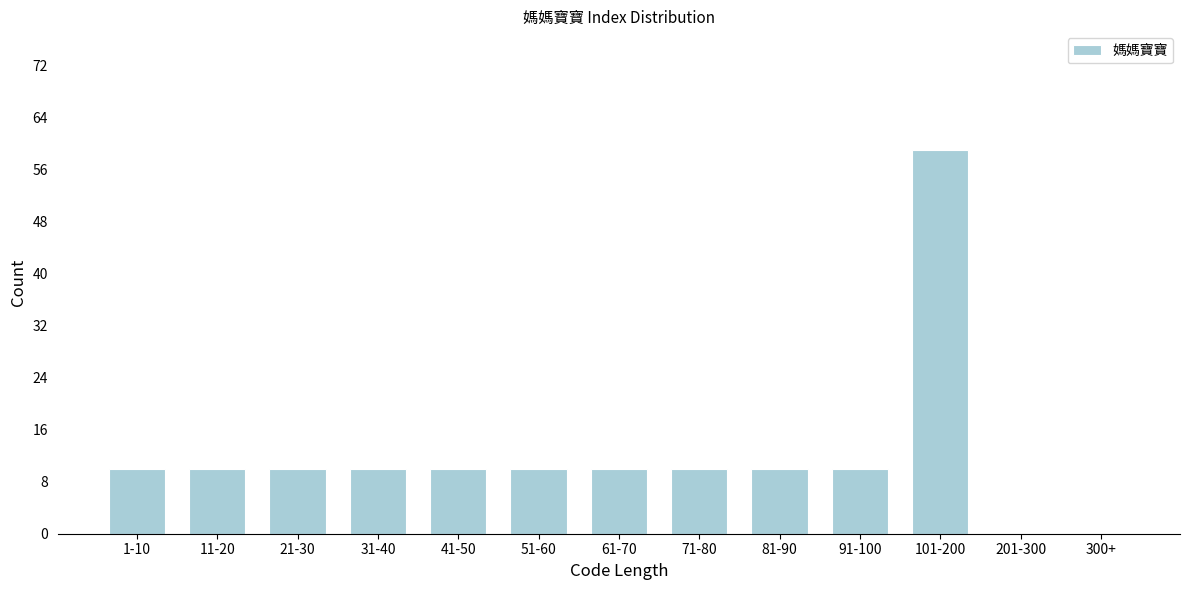

Reading left to right, transcribe all the data shown in this chart.

1-10=10	11-20=10	21-30=10	31-40=10	41-50=10	51-60=10	61-70=10	71-80=10	81-90=10	91-100=10	101-200=59	201-300=0	300+=0